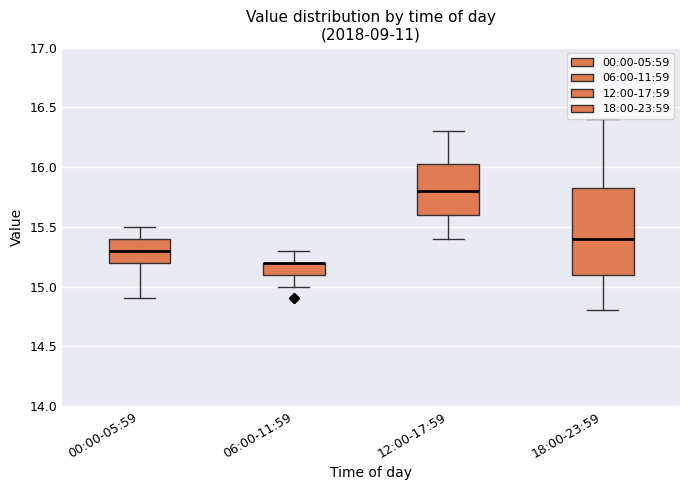

Which box is the tallest, from its lower edge to its upper edge?

18:00-23:59